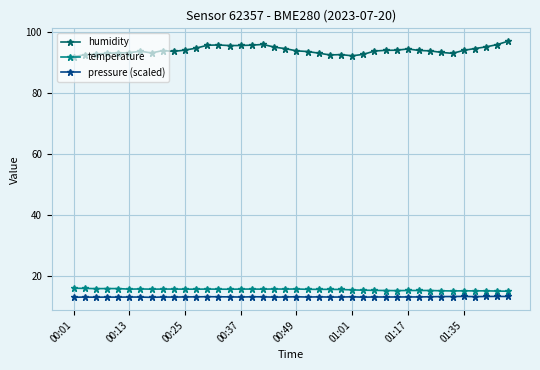

True or false: pressure (scaled) and humidity cross at least once.

False